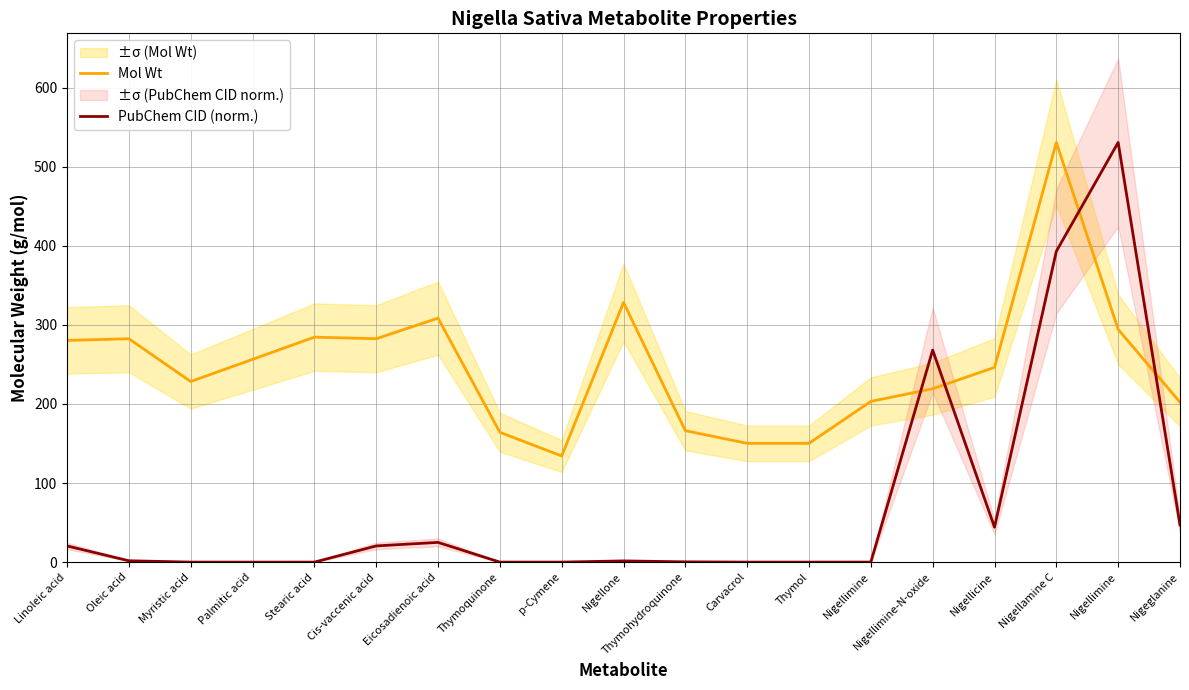

How many lines are shown in the chart?

2